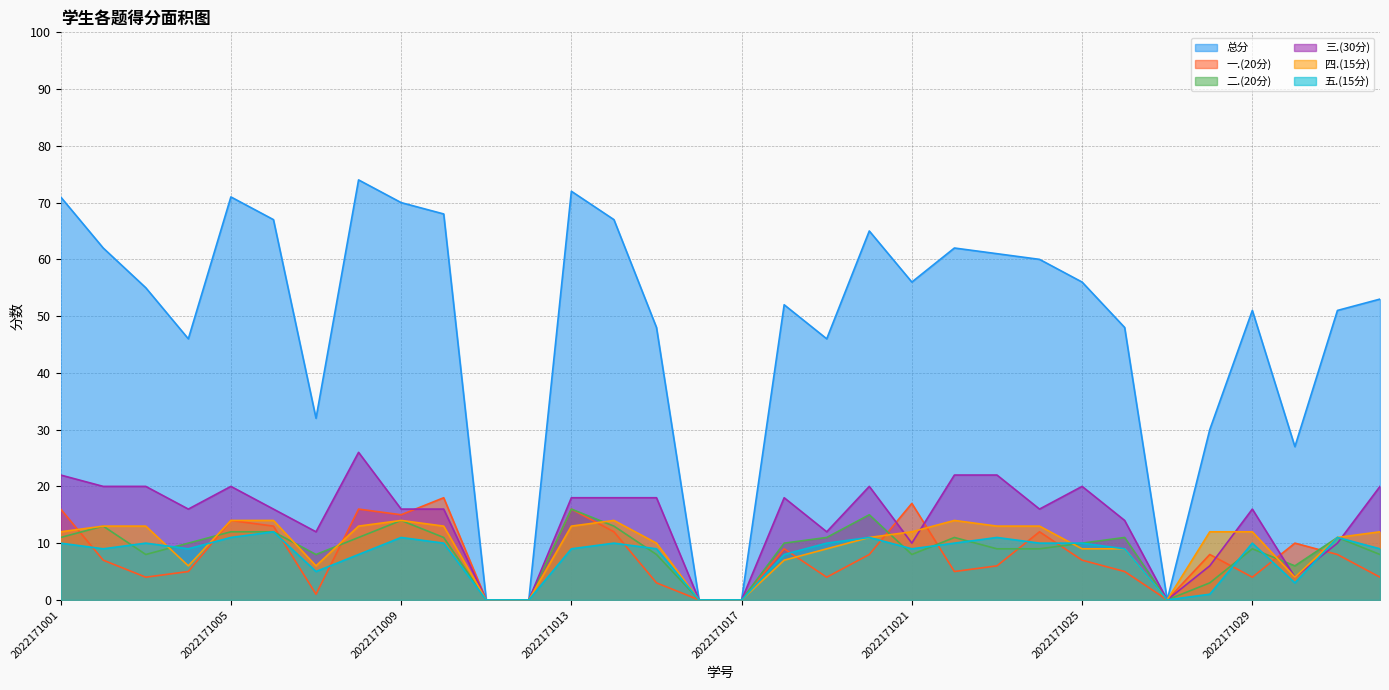

Is it true that 四.(15分) equals -4 at 2022171011?

False